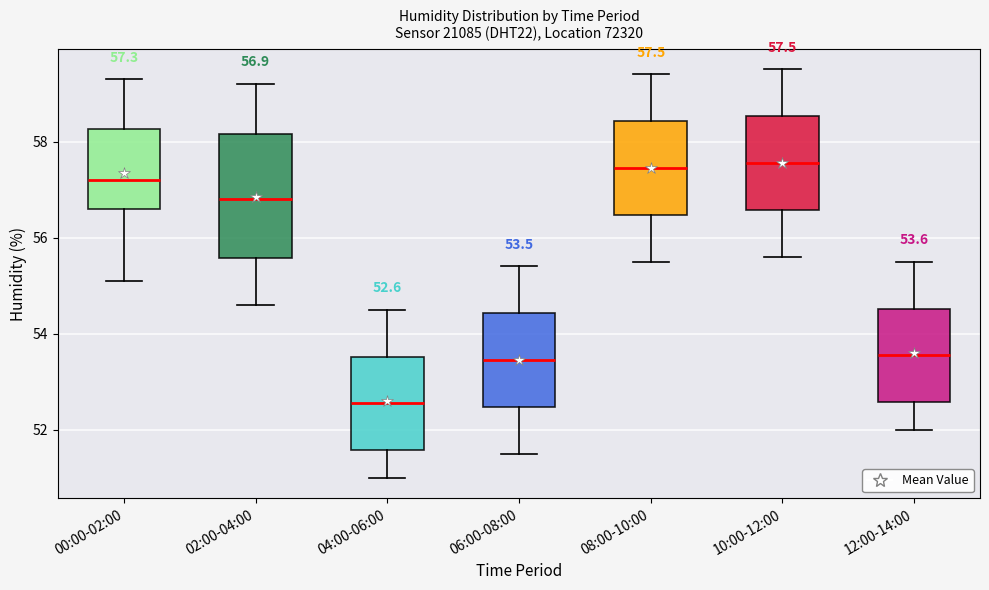

Which box has the lowest median line?

04:00-06:00